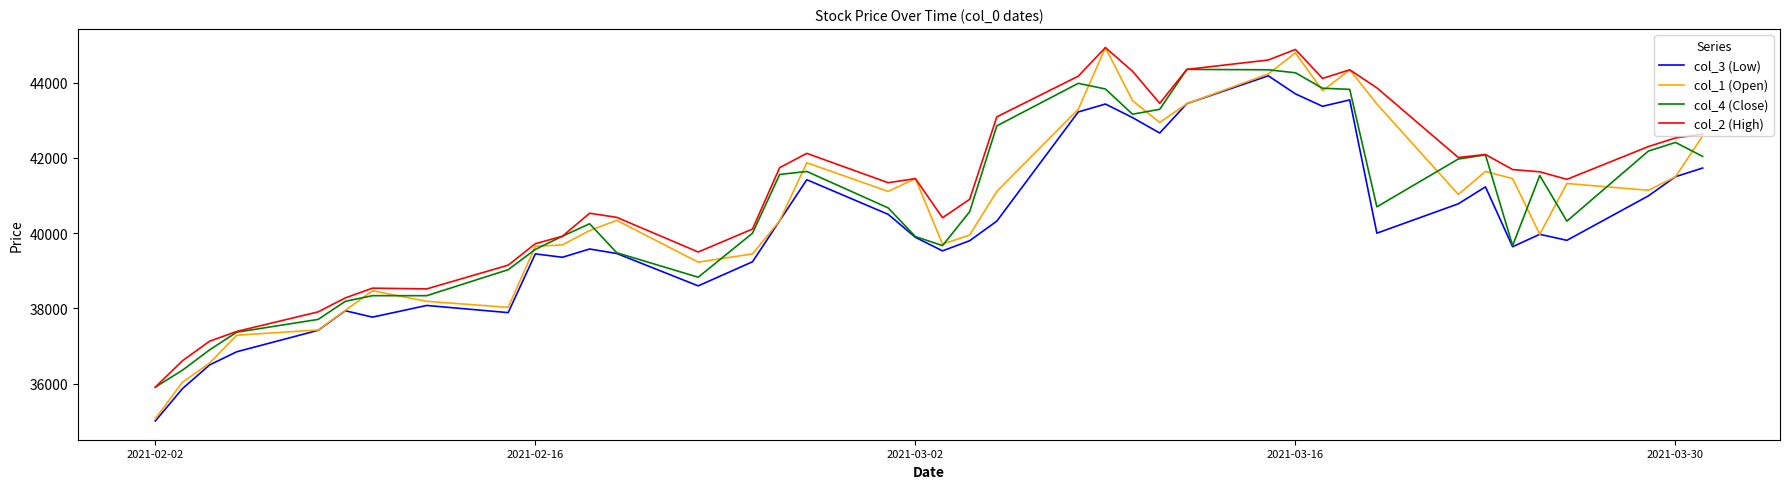

Which series has the widest spread of values?

col_1 (Open)